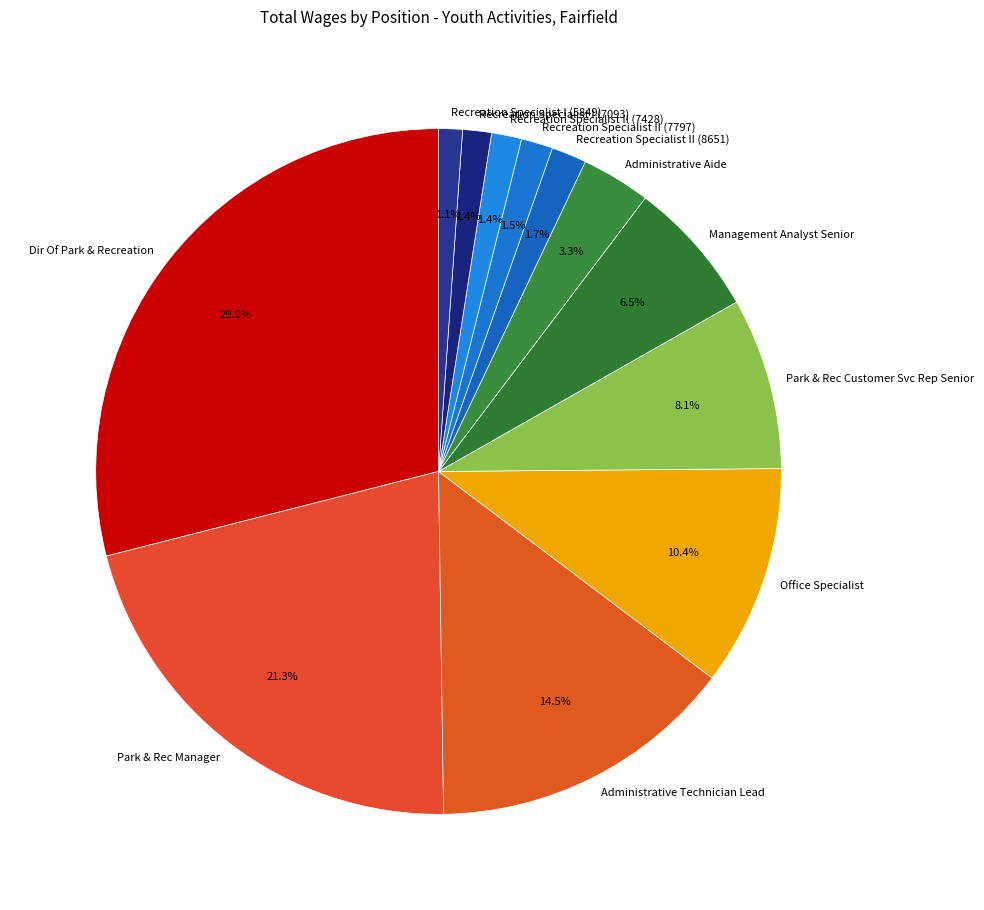

Is it true that Recreation Specialist I (7093) is 15% of the pie?

False